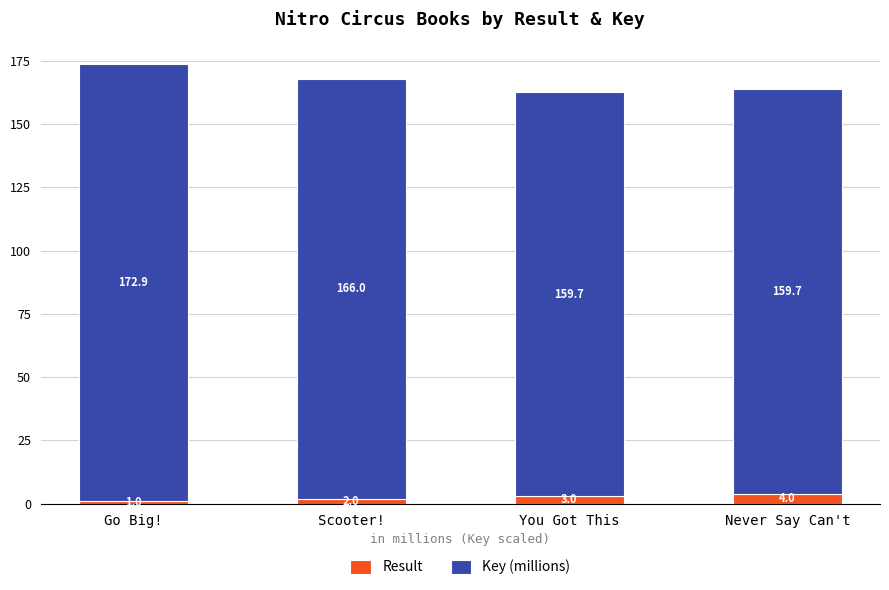

At which label does Result reach its peak?

Never Say Can't